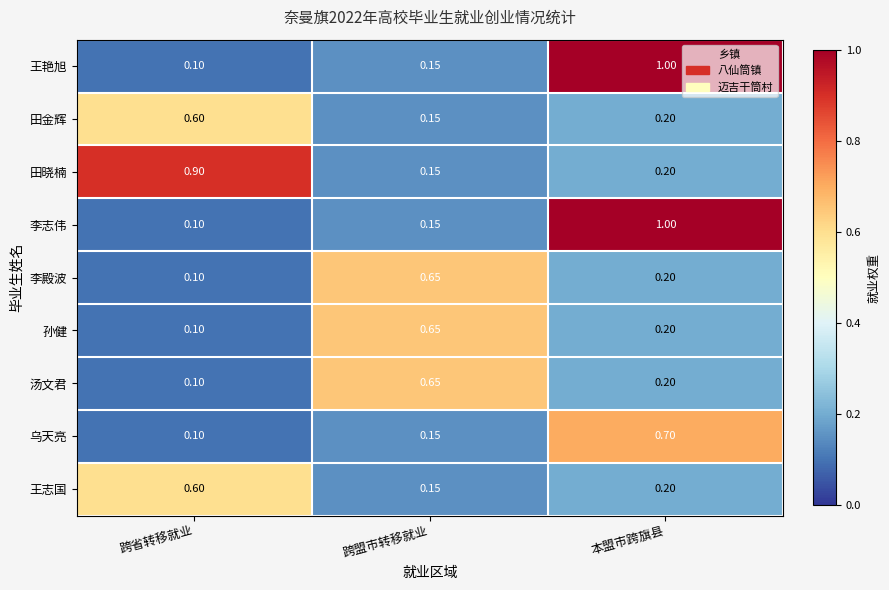

At which category is the sum across all series the highest?

本盟市跨旗县